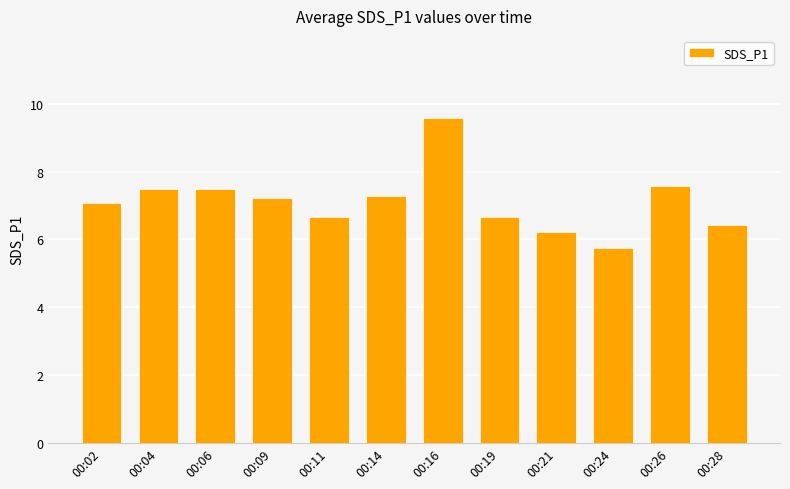

The value at 00:26 is 12.0. True or false?

False